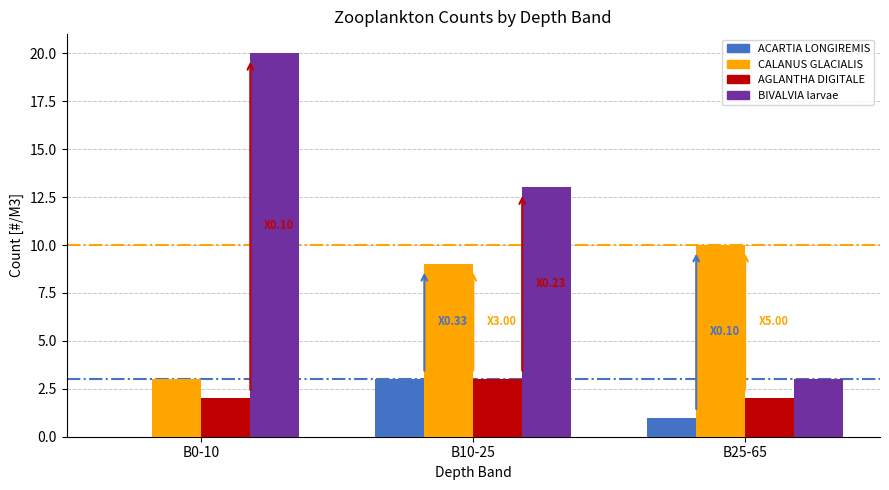

What is the spread (max minus min) of values at B0-10?

20